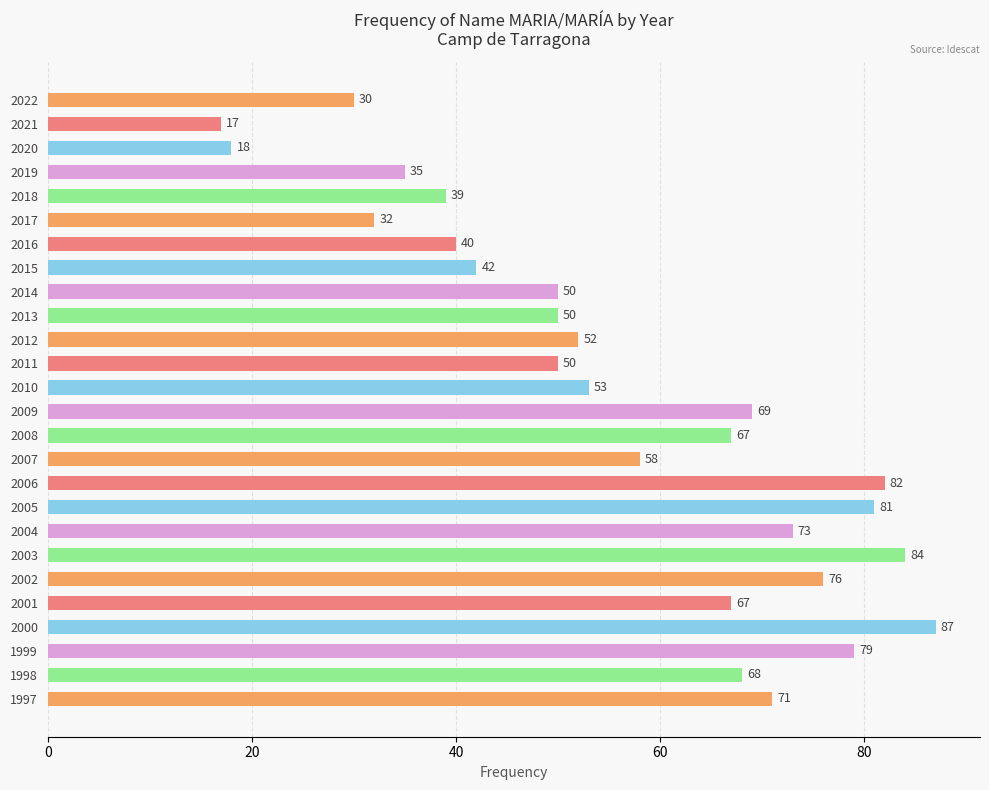

What is the smallest value displayed?

17